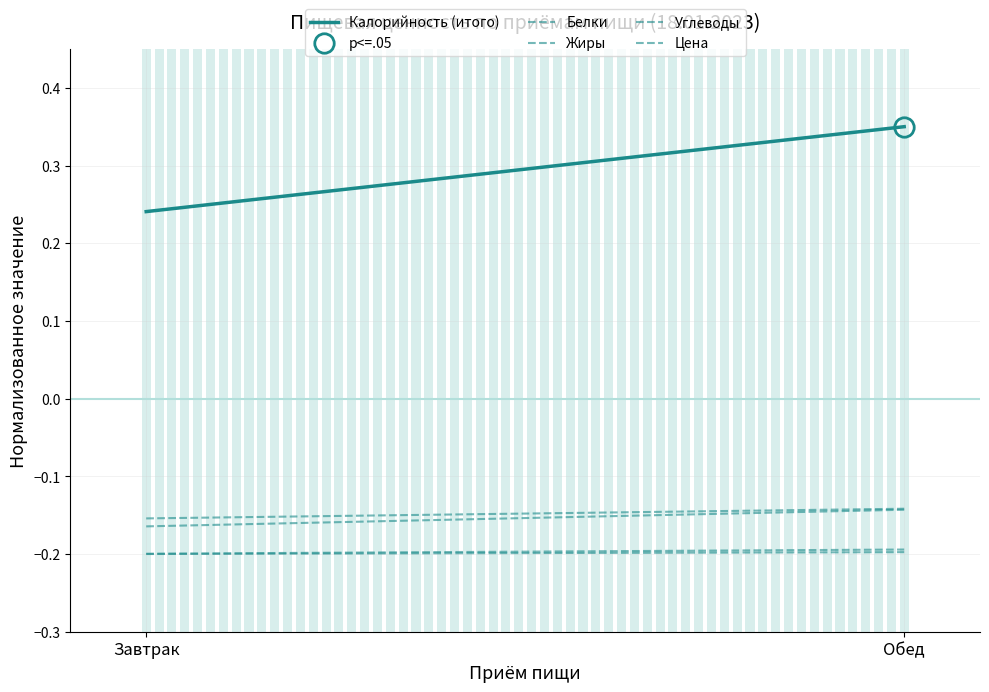

Between Завтрак and Обед, which series saw the biggest shift?

Калорийность (итого)